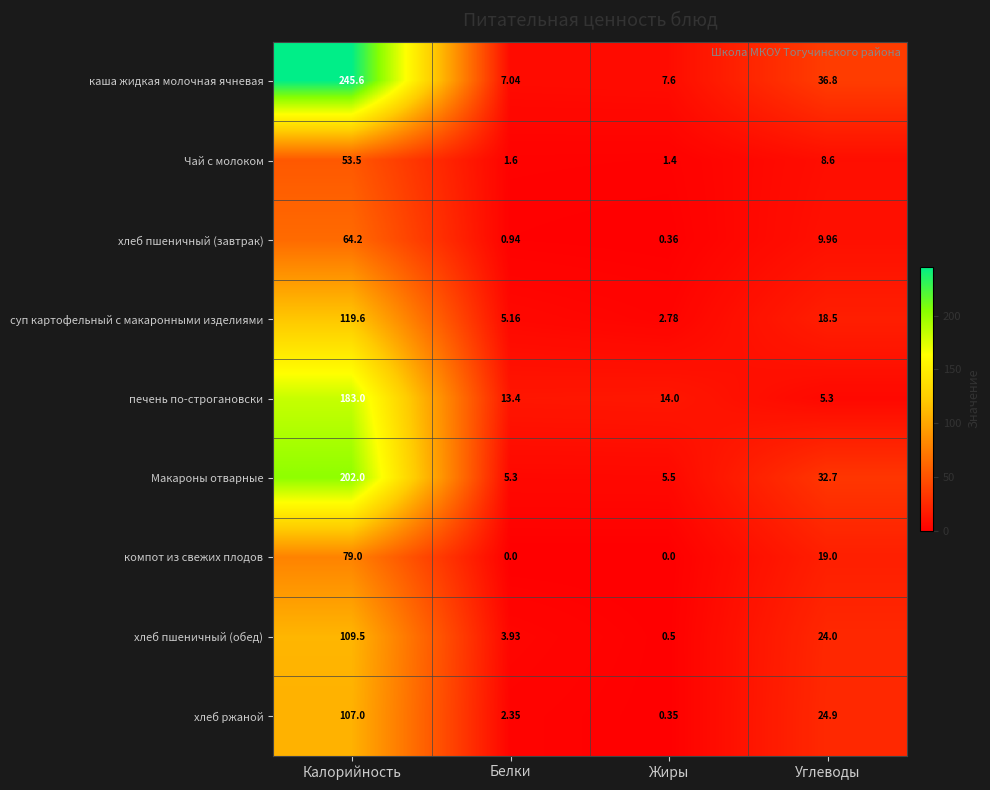

Rank the categories by каша жидкая молочная ячневая value from lowest to highest.

Белки, Жиры, Углеводы, Калорийность